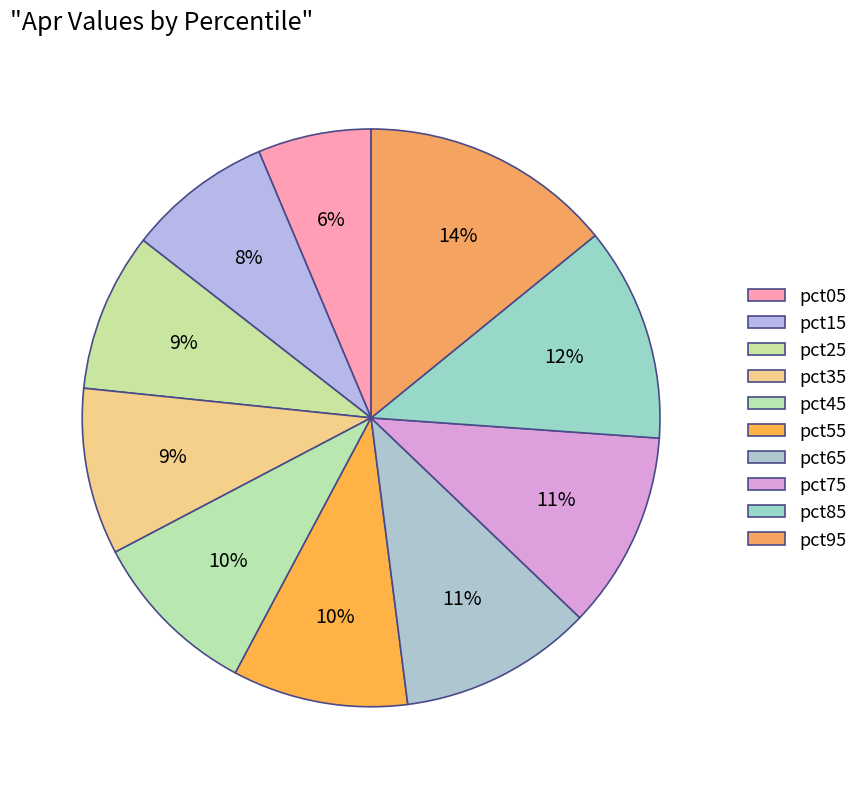

Is it true that pct15 is 8% of the pie?

True